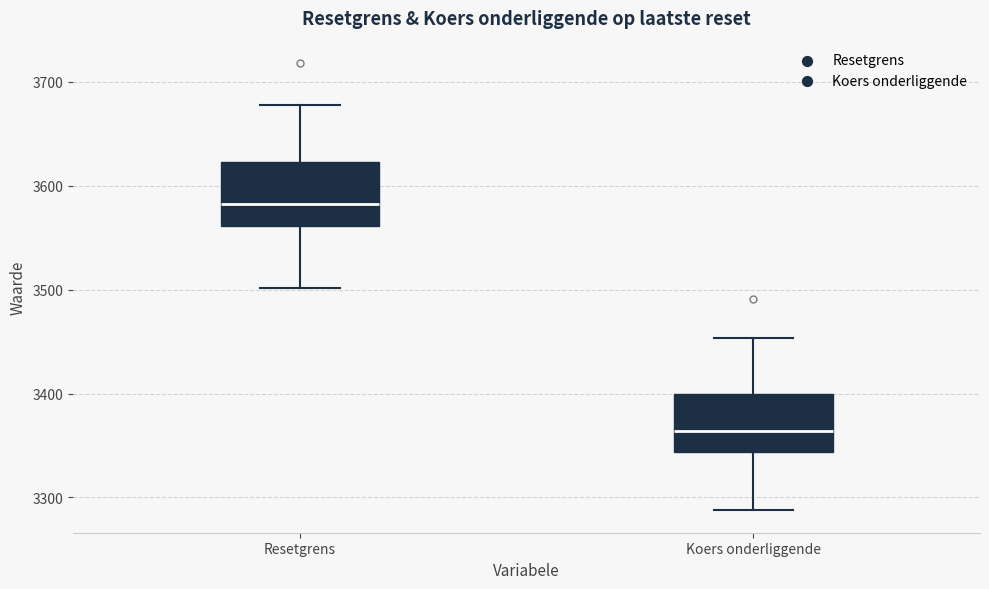

Where is the lower edge of the box for Resetgrens on the y-axis? The values are not printed on the chart, so give them approximately, as read against the axis.

3560